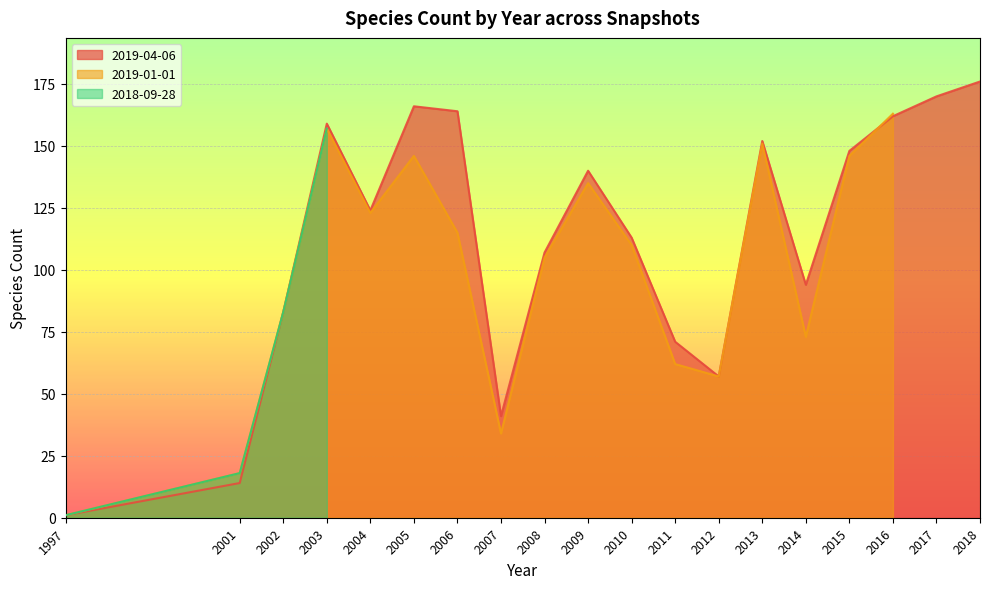

Is it true that 2019-01-01 equals 83 at 2002?

True